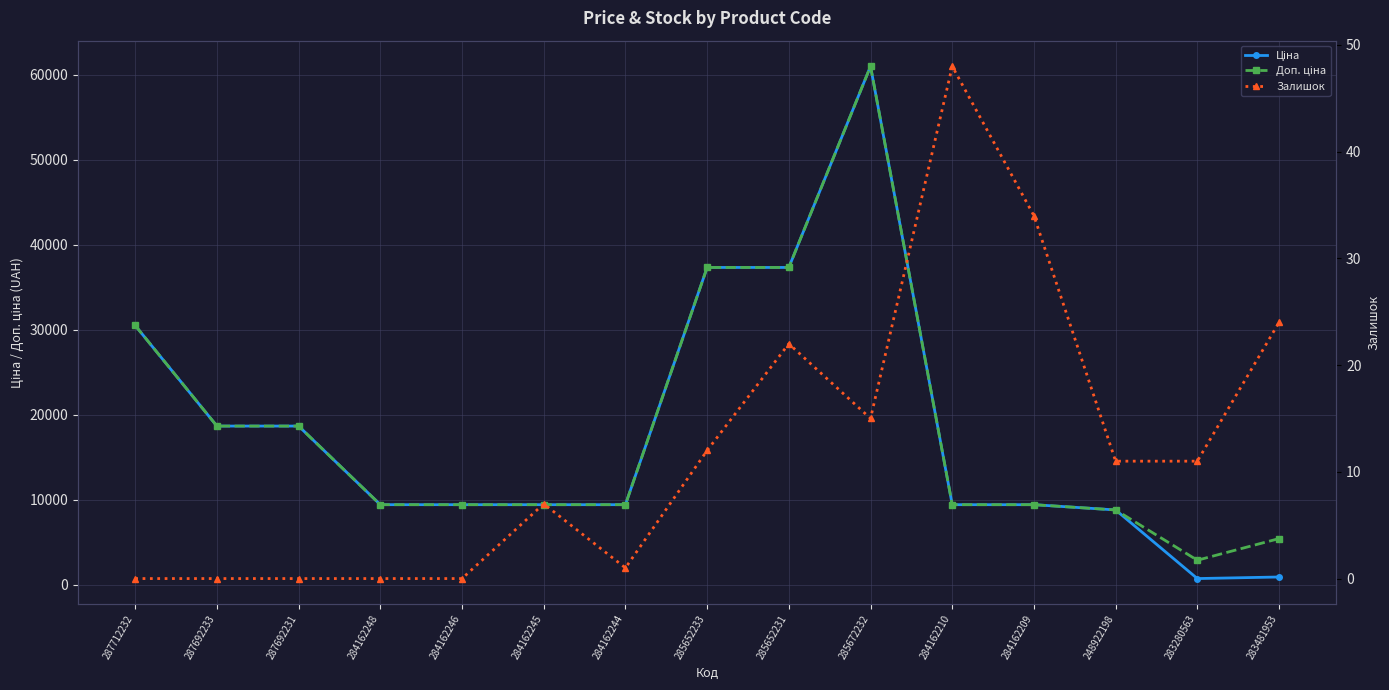

Reading right to left, transcribe all the data shown in this chart.

Ціна: 904.3	719.6	8797.6	9416.9	9416.9	61024.7	37343.0	37343.0	9416.9	9416.9	9416.9	9416.9	18671.5	18671.5	30512.3
Доп. ціна: 5425.9	2878.5	8797.6	9416.9	9416.9	61024.7	37343.0	37343.0	9416.9	9416.9	9416.9	9416.9	18671.5	18671.5	30512.3
Залишок: 24.0	11.0	11.0	34.0	48.0	15.0	22.0	12.0	1.0	7.0	0.0	0.0	0.0	0.0	0.0